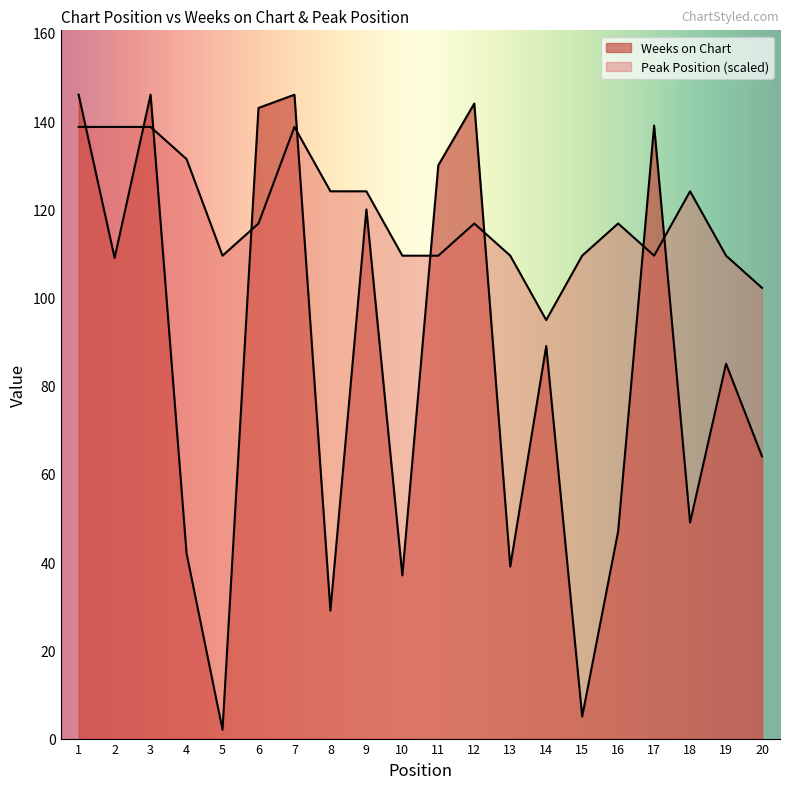

Which has a higher value, 20 or 6?

6